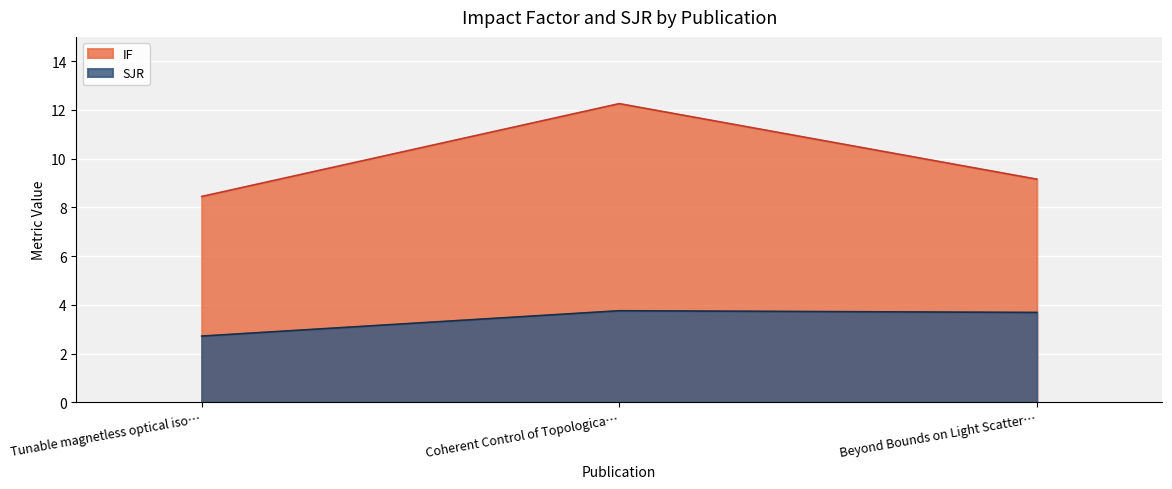

Which label corresponds to the largest value in the chart?

Coherent Control of Topologica…